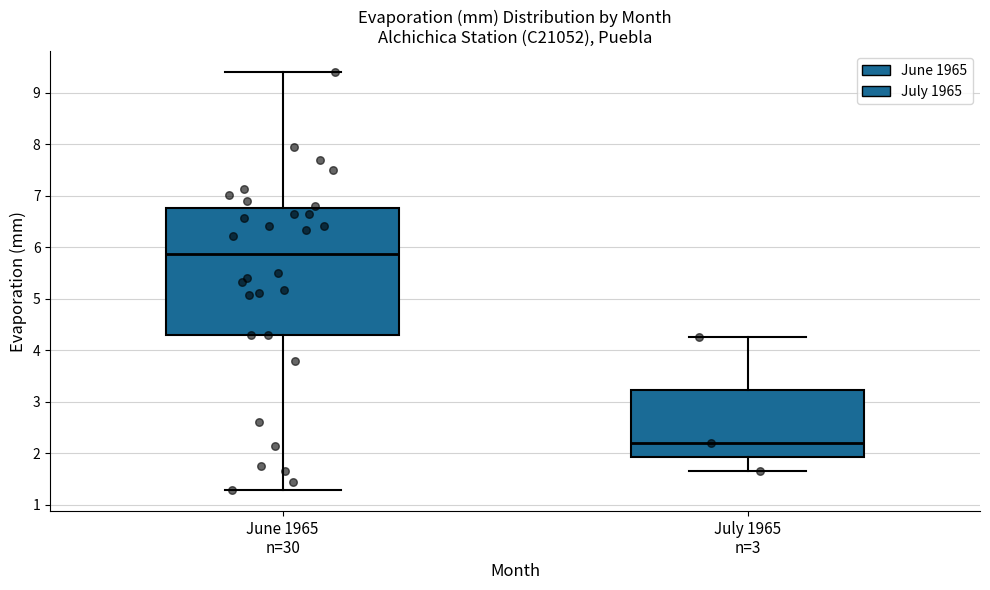

Reading left to right, read every box against the y-axis: the position of its median line, the range the box covers, and the ends of its whiskers. The values are not printed on the chart, so give them approximately, as read against the axis.

June 1965 n=30: median 5.9, box 4.3 to 6.8, whiskers 1.3 to 9.4
July 1965 n=3: median 2.2, box 1.9 to 3.2, whiskers 1.7 to 4.3